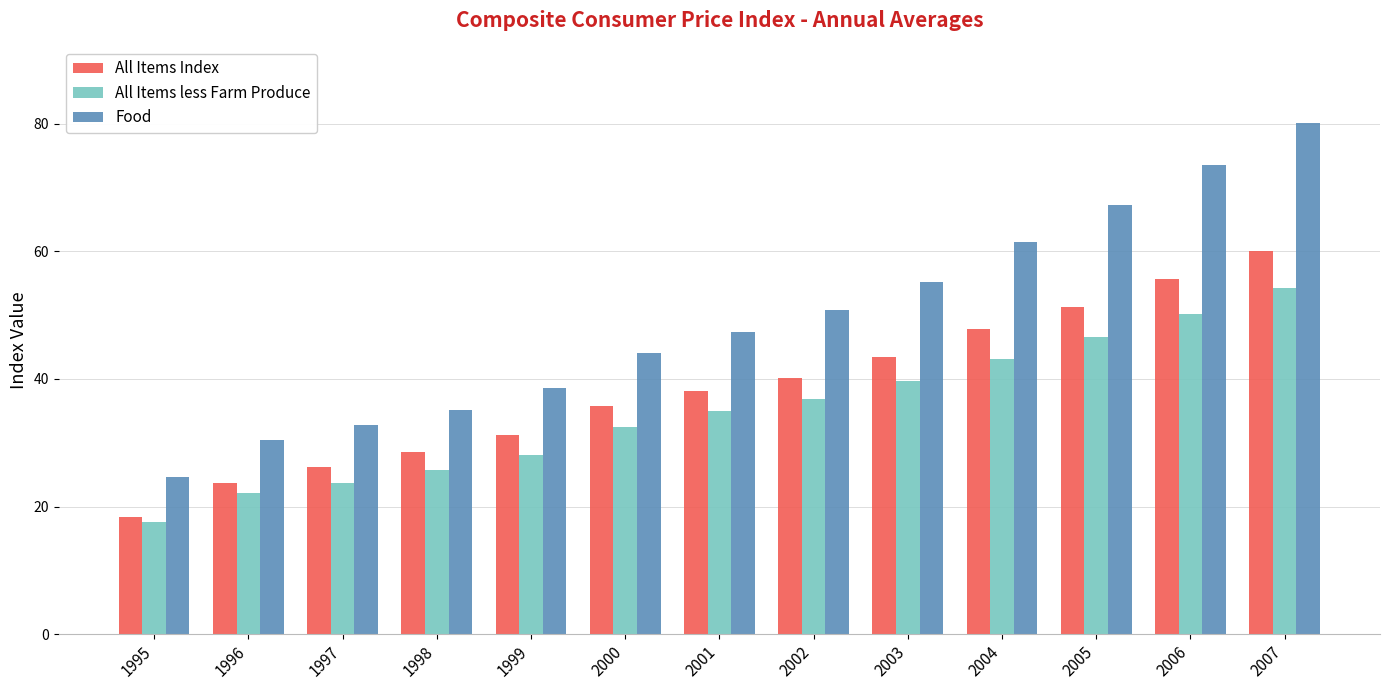

Which series has the widest spread of values?

Food